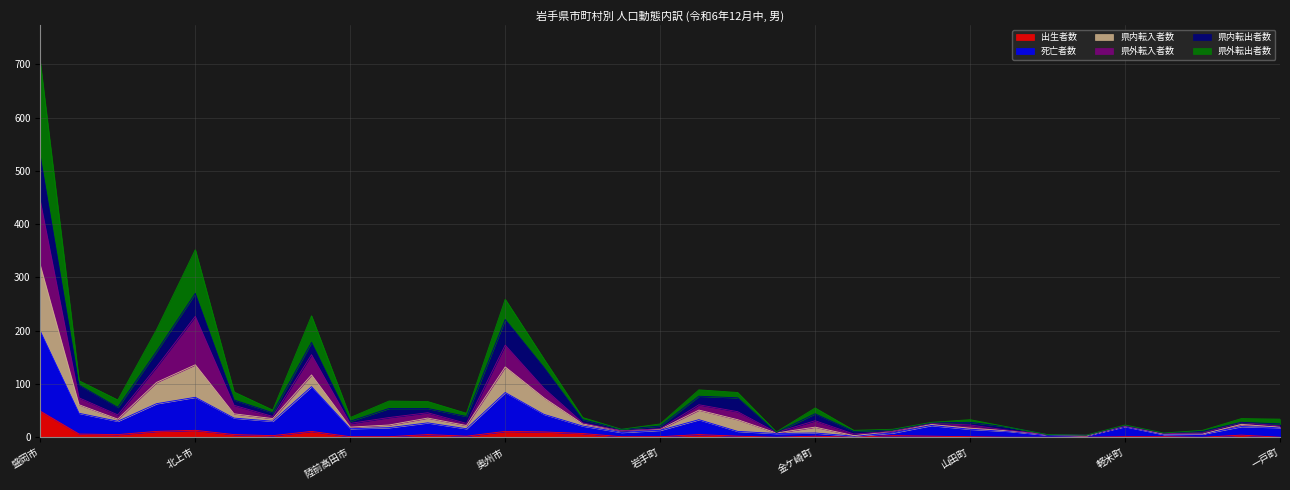

What is the minimum value for 県外転出者数?

4